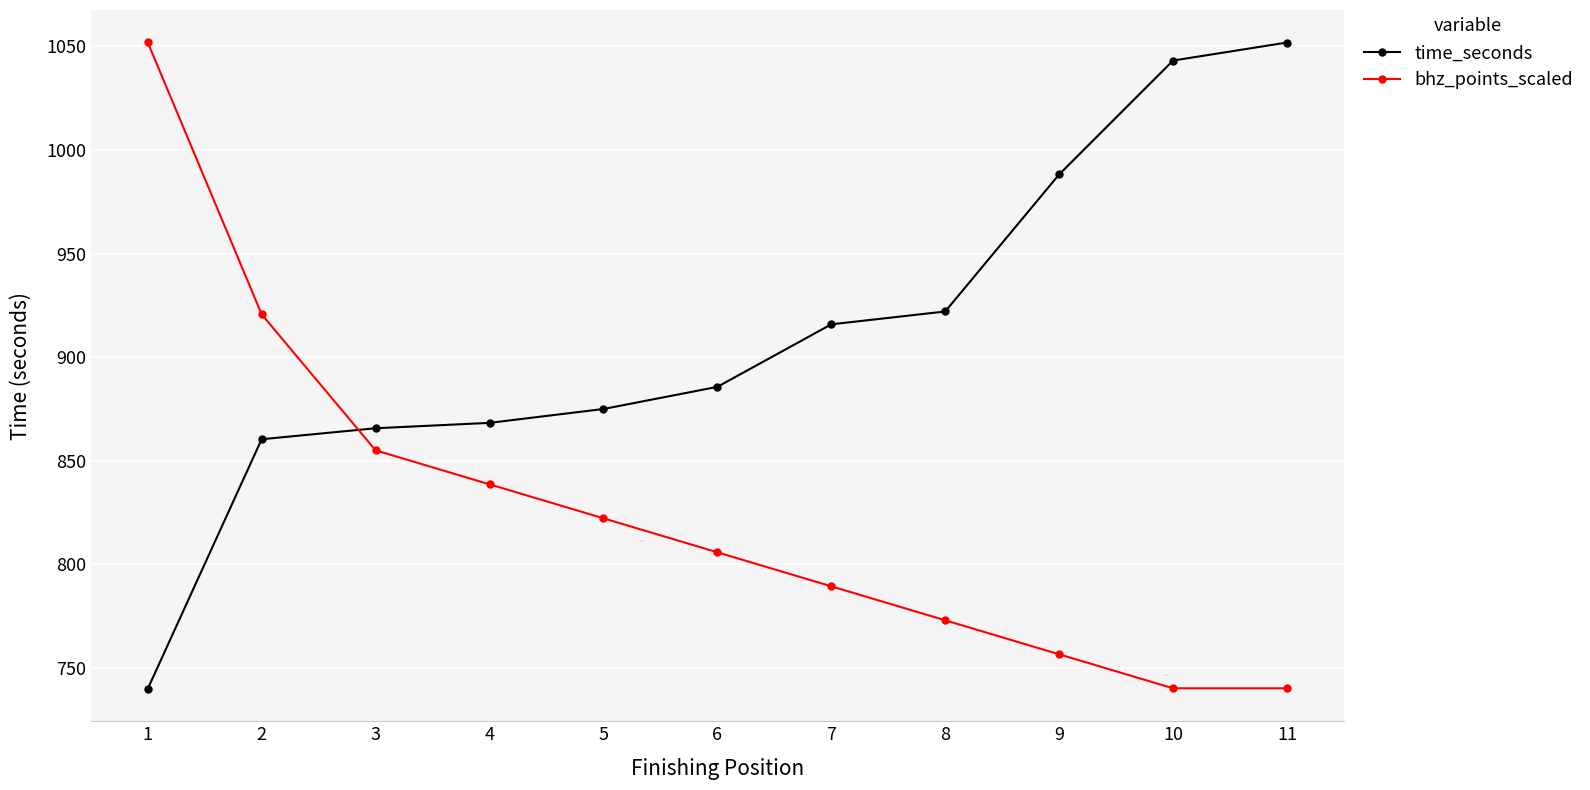

What is the smallest value displayed?

739.7